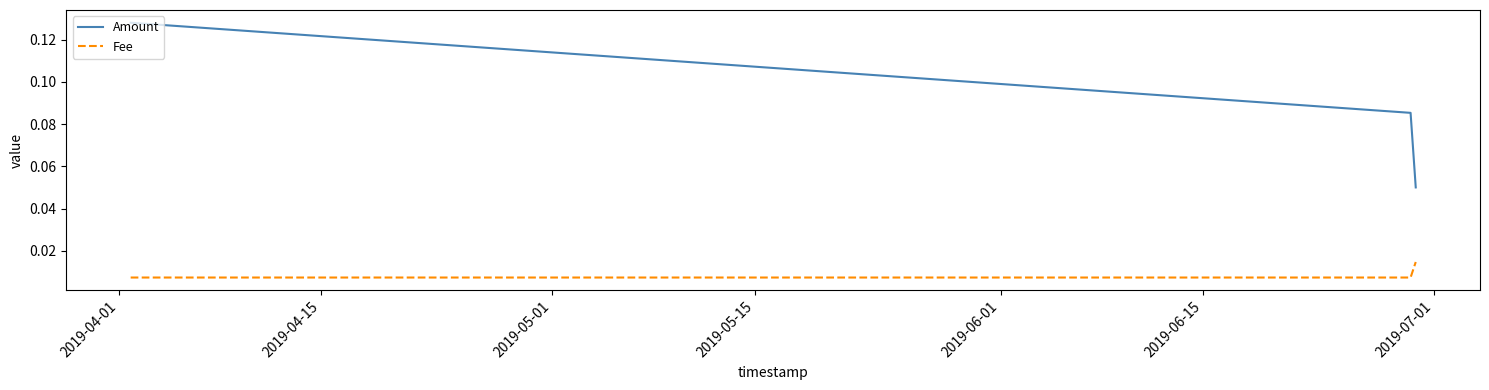

How many Amount values are between 0 and 1?

3